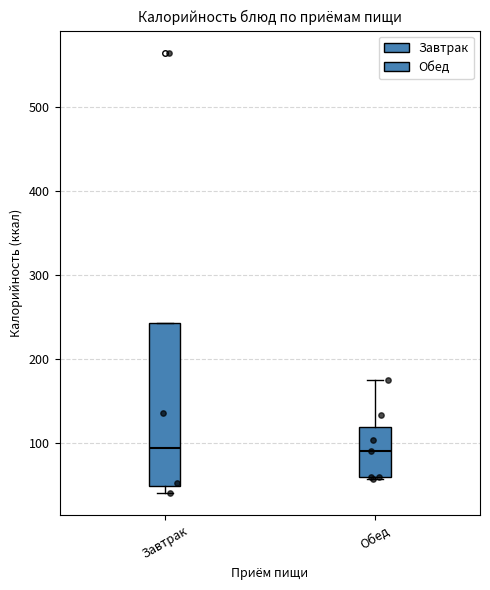

Comparing the boxes themselves (not the whiskers), which one is the tallest?

Завтрак